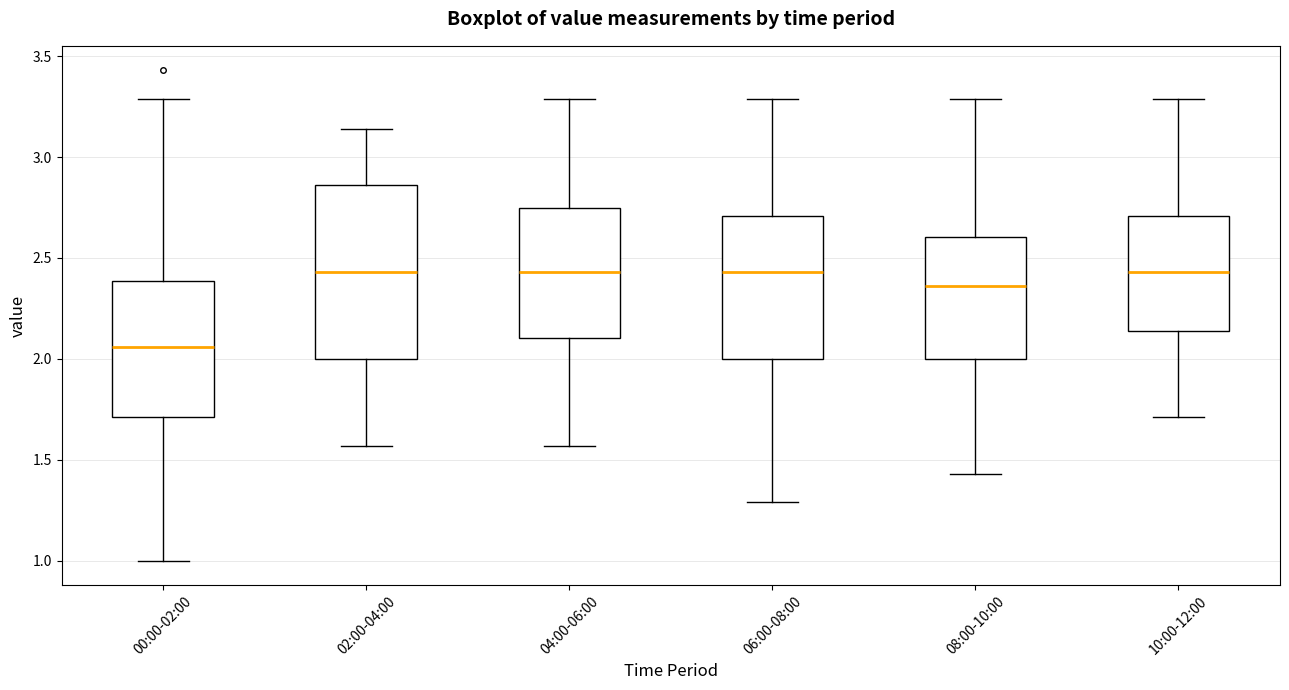

Where is the lower edge of the box for 10:00-12:00 on the y-axis? The values are not printed on the chart, so give them approximately, as read against the axis.

2.15